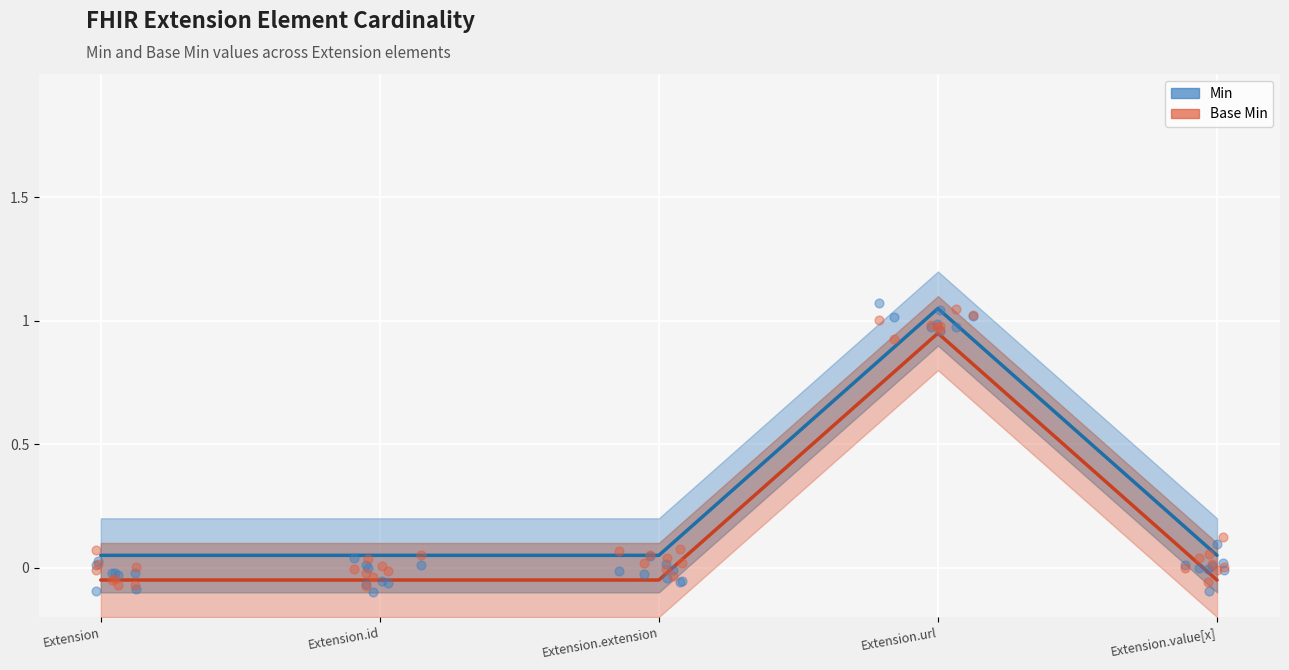

What are all the series names shown in the legend?

Min, Base Min